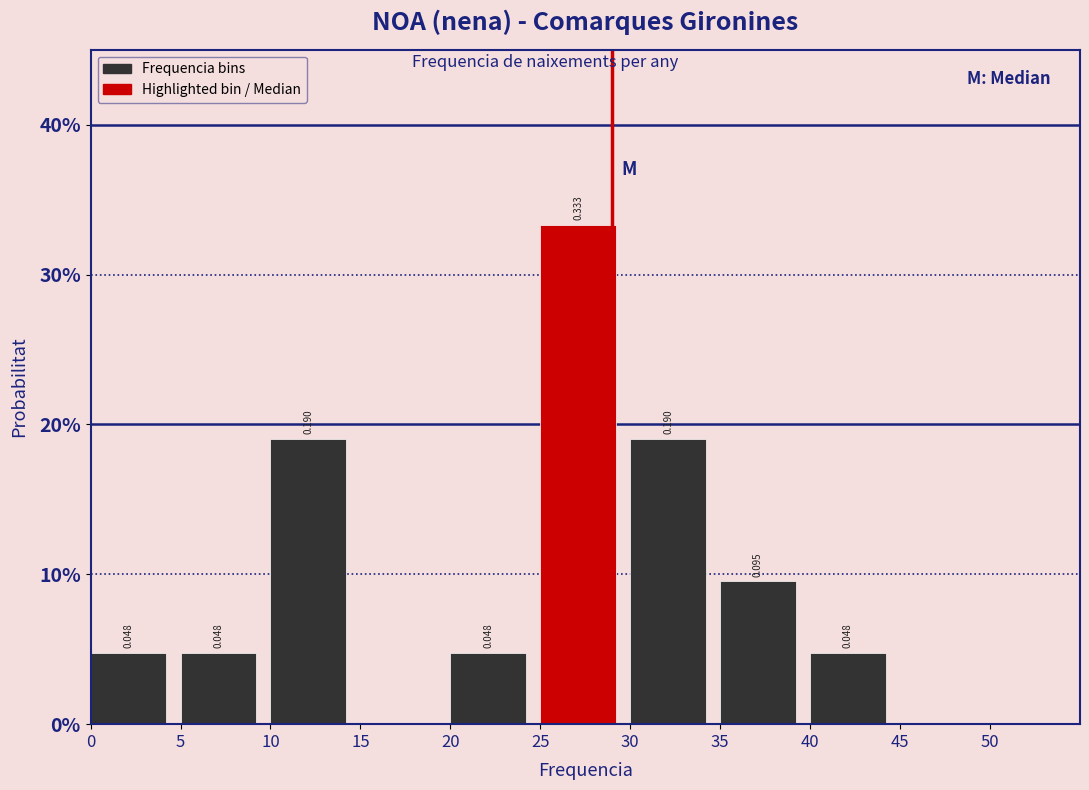

Which range on the x-axis has the tallest bar?

25 to 30